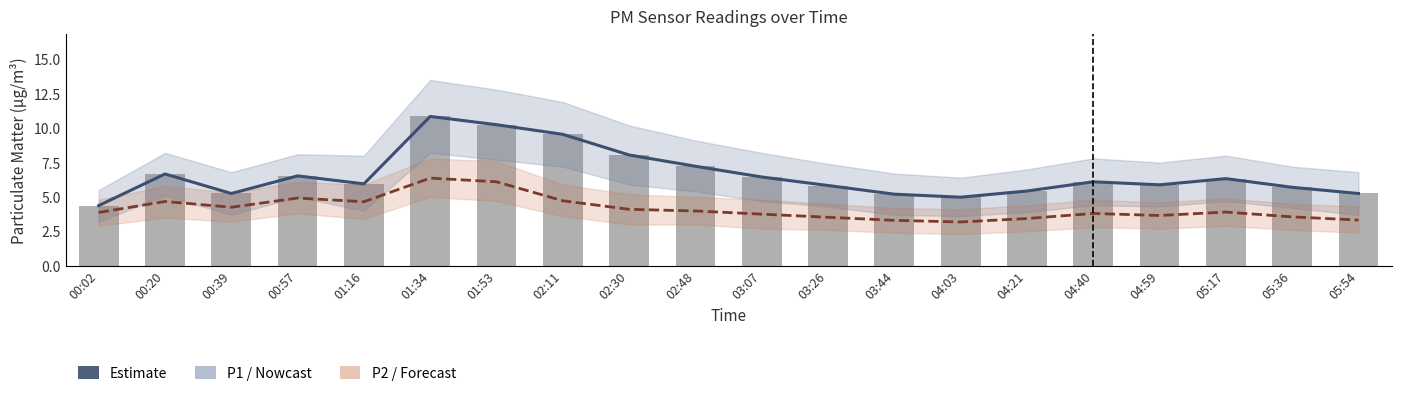

Reading left to right, list all the values displayed in this chart.

P1 (PM10): 00:02=4.4	00:20=6.7	00:39=5.2	00:57=6.5	01:16=6.0	01:34=10.8	01:53=10.2	02:11=9.6	02:30=8.1	02:48=7.2	03:07=6.5	03:26=5.8	03:44=5.2	04:03=5.0	04:21=5.4	04:40=6.1	04:59=5.9	05:17=6.3	05:36=5.7	05:54=5.2
P2 (PM2.5): 00:02=3.9	00:20=4.7	00:39=4.2	00:57=4.9	01:16=4.7	01:34=6.4	01:53=6.1	02:11=4.7	02:30=4.1	02:48=4.0	03:07=3.8	03:26=3.5	03:44=3.3	04:03=3.2	04:21=3.4	04:40=3.8	04:59=3.6	05:17=3.9	05:36=3.5	05:54=3.3